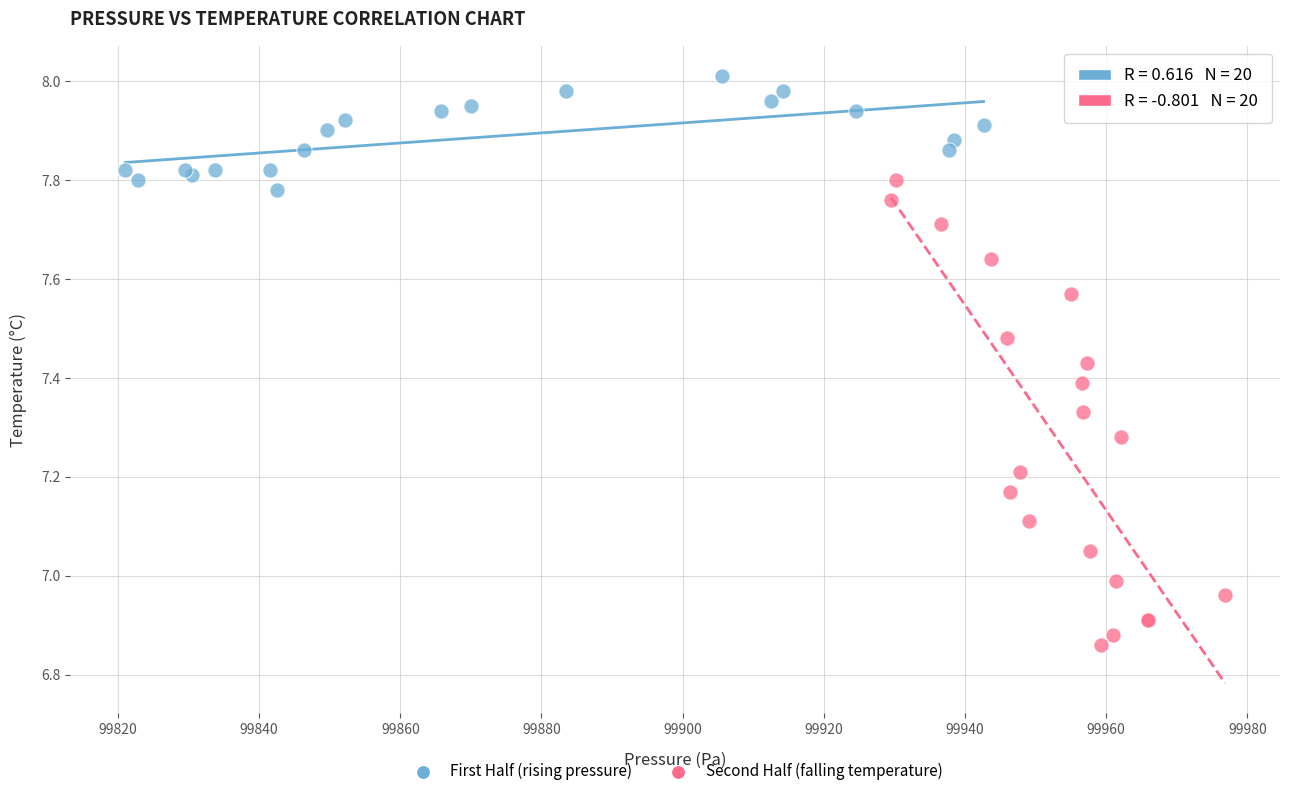

Which series contains the highest Y value?

First Half (rising pressure)